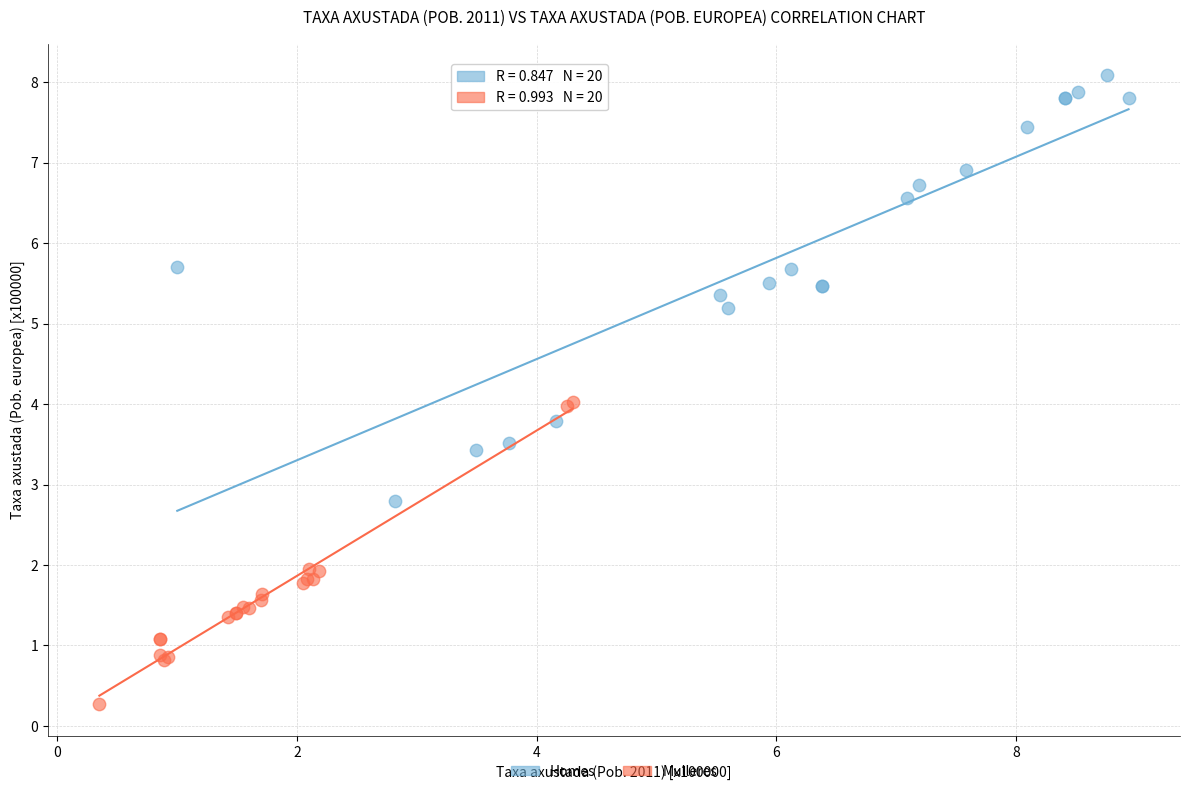

Which series reaches the minimum Y coordinate?

Mulleres